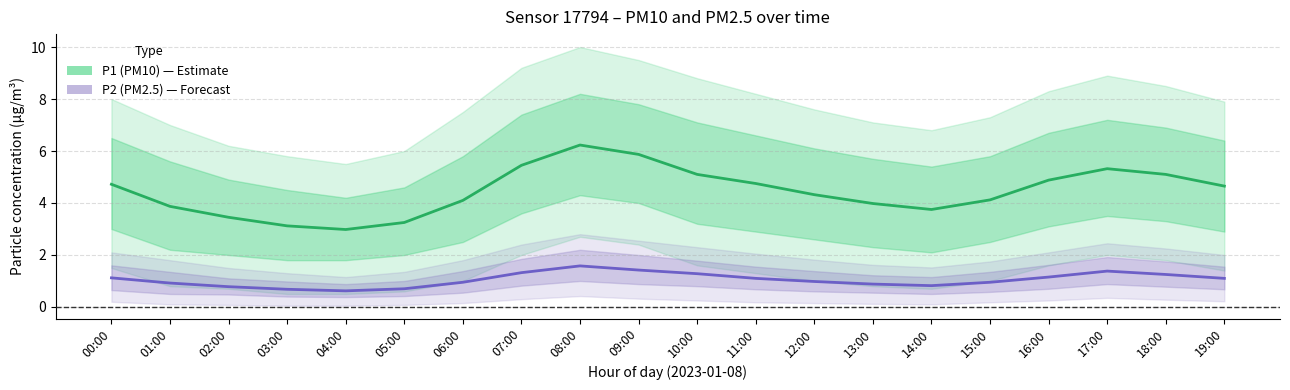

How many lines are shown in the chart?

2